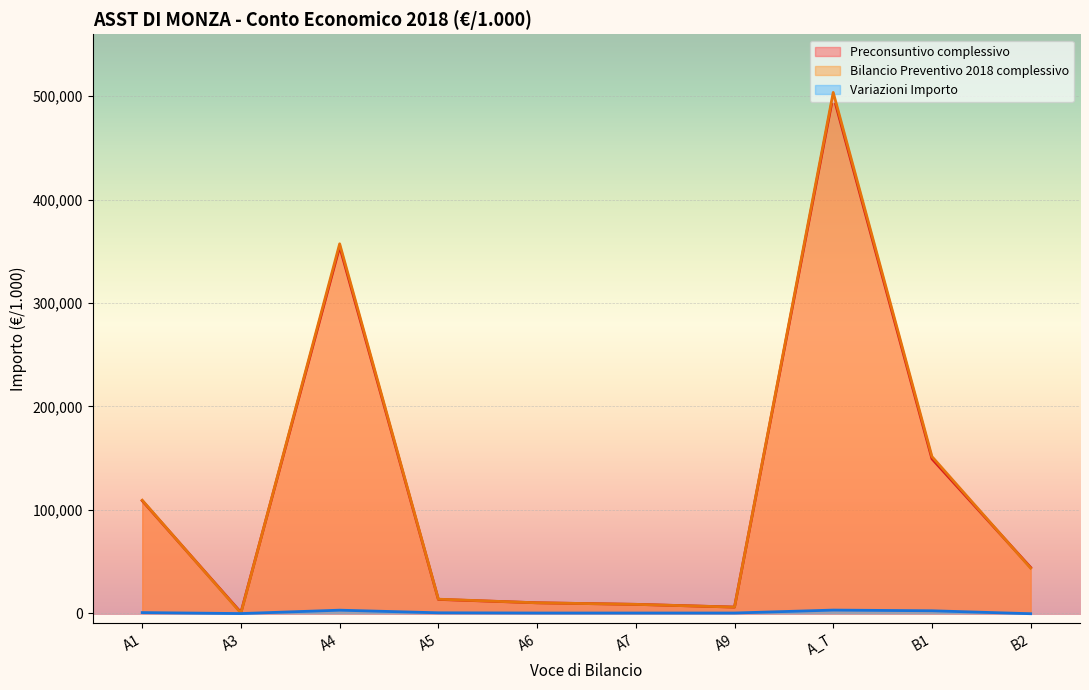

List the series in order of their peak value, lowest first.

Variazioni Importo, Preconsuntivo complessivo, Bilancio Preventivo 2018 complessivo